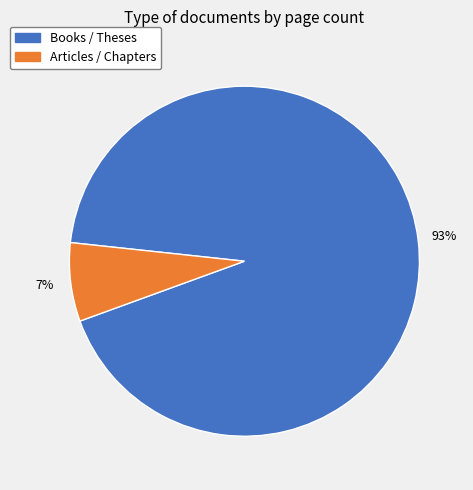

To the nearest percent, what is the average slice percentage?

50%